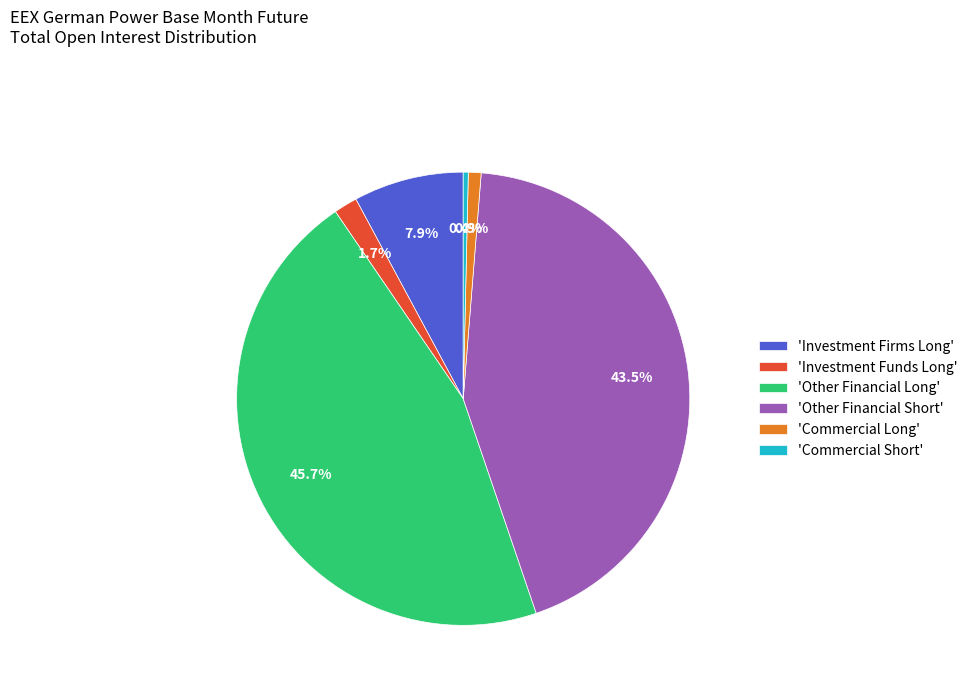

To the nearest percent, what is the difference between the largest and smallest slice percentages?

45%